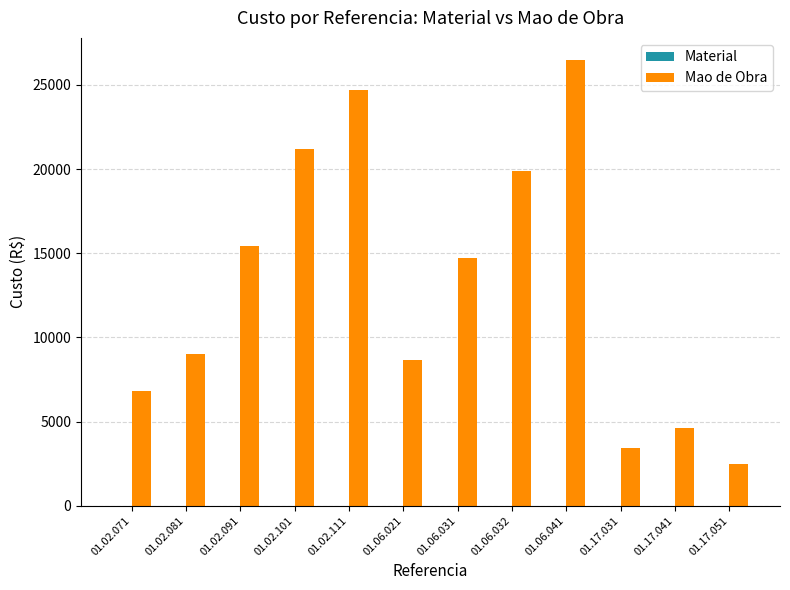

What is the average value?

13118.9